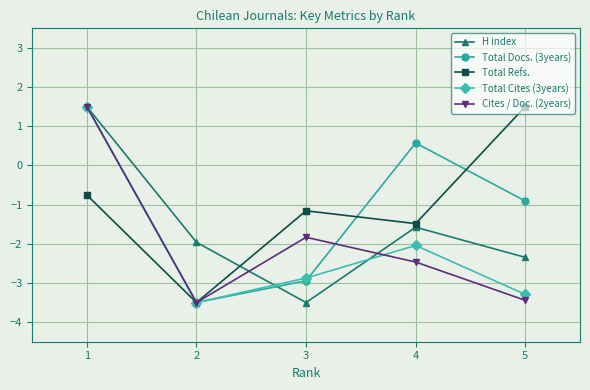

Does the chart have visible grid lines?

Yes